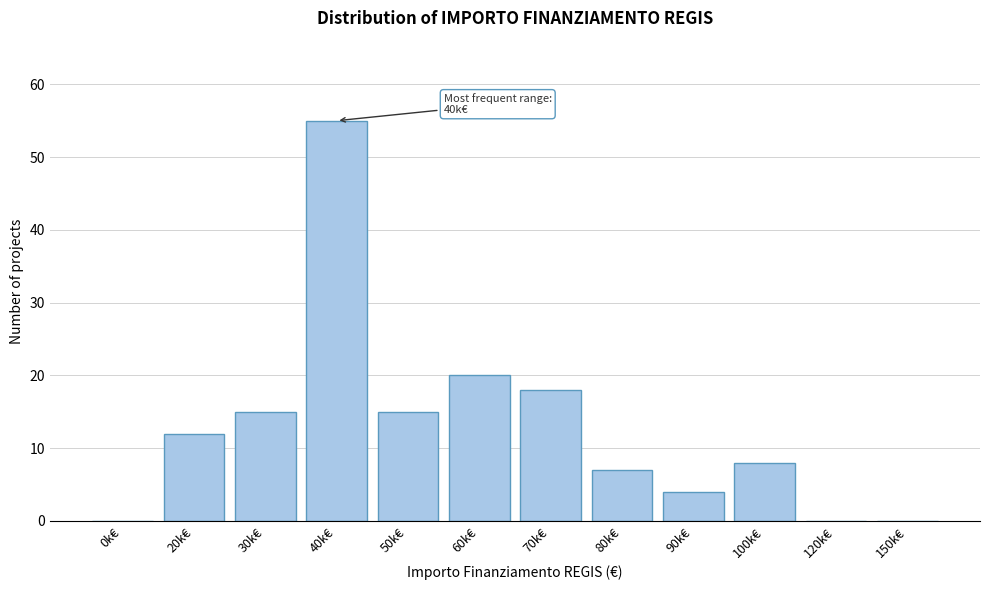

Reading right to left, extract all data points from this chart.

150k€=0	120k€=0	100k€=8	90k€=4	80k€=7	70k€=18	60k€=20	50k€=15	40k€=55	30k€=15	20k€=12	0k€=0